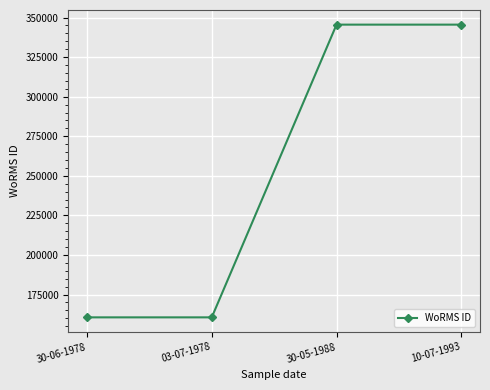

Is it true that the value at 03-07-1978 is 160572?

True